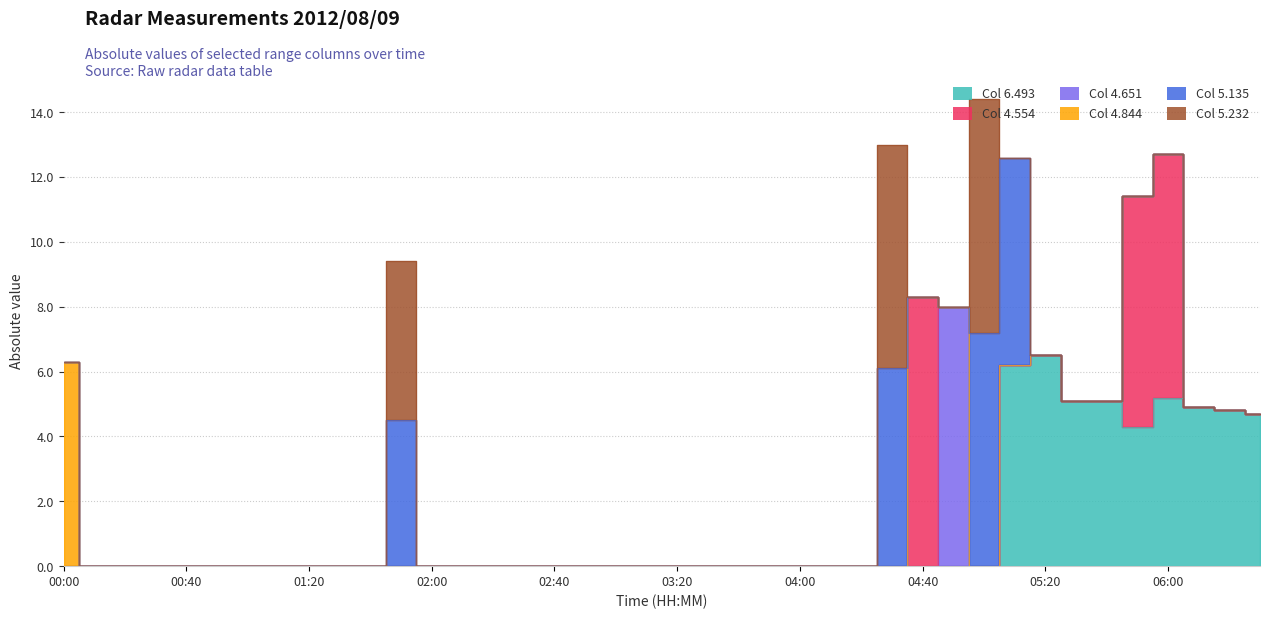

Reading left to right, transcribe all the data shown in this chart.

Col 6.493: 0.0	0.0	0.0	0.0	0.0	0.0	0.0	0.0	0.0	0.0	0.0	0.0	0.0	0.0	0.0	0.0	0.0	0.0	0.0	0.0	0.0	0.0	0.0	0.0	0.0	0.0	0.0	0.0	0.0	0.0	0.0	6.2	6.5	5.1	5.1	4.3	5.2	4.9	4.8	4.7
Col 4.554: 0.0	0.0	0.0	0.0	0.0	0.0	0.0	0.0	0.0	0.0	0.0	0.0	0.0	0.0	0.0	0.0	0.0	0.0	0.0	0.0	0.0	0.0	0.0	0.0	0.0	0.0	0.0	0.0	8.3	0.0	0.0	0.0	0.0	0.0	0.0	7.1	7.5	0.0	0.0	0.0
Col 4.651: 0.0	0.0	0.0	0.0	0.0	0.0	0.0	0.0	0.0	0.0	0.0	0.0	0.0	0.0	0.0	0.0	0.0	0.0	0.0	0.0	0.0	0.0	0.0	0.0	0.0	0.0	0.0	0.0	0.0	8.0	0.0	0.0	0.0	0.0	0.0	0.0	0.0	0.0	0.0	0.0
Col 4.844: 6.3	0.0	0.0	0.0	0.0	0.0	0.0	0.0	0.0	0.0	0.0	0.0	0.0	0.0	0.0	0.0	0.0	0.0	0.0	0.0	0.0	0.0	0.0	0.0	0.0	0.0	0.0	0.0	0.0	0.0	0.0	0.0	0.0	0.0	0.0	0.0	0.0	0.0	0.0	0.0
Col 5.135: 0.0	0.0	0.0	0.0	0.0	0.0	0.0	0.0	0.0	0.0	0.0	4.5	0.0	0.0	0.0	0.0	0.0	0.0	0.0	0.0	0.0	0.0	0.0	0.0	0.0	0.0	0.0	6.1	0.0	0.0	7.2	6.4	0.0	0.0	0.0	0.0	0.0	0.0	0.0	0.0
Col 5.232: 0.0	0.0	0.0	0.0	0.0	0.0	0.0	0.0	0.0	0.0	0.0	4.9	0.0	0.0	0.0	0.0	0.0	0.0	0.0	0.0	0.0	0.0	0.0	0.0	0.0	0.0	0.0	6.9	0.0	0.0	7.2	0.0	0.0	0.0	0.0	0.0	0.0	0.0	0.0	0.0